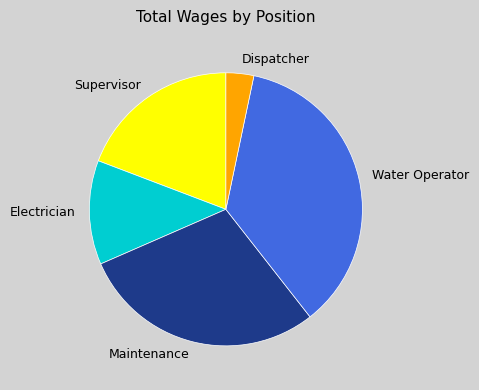

The Water Operator slice represents 25% of the pie. True or false?

False